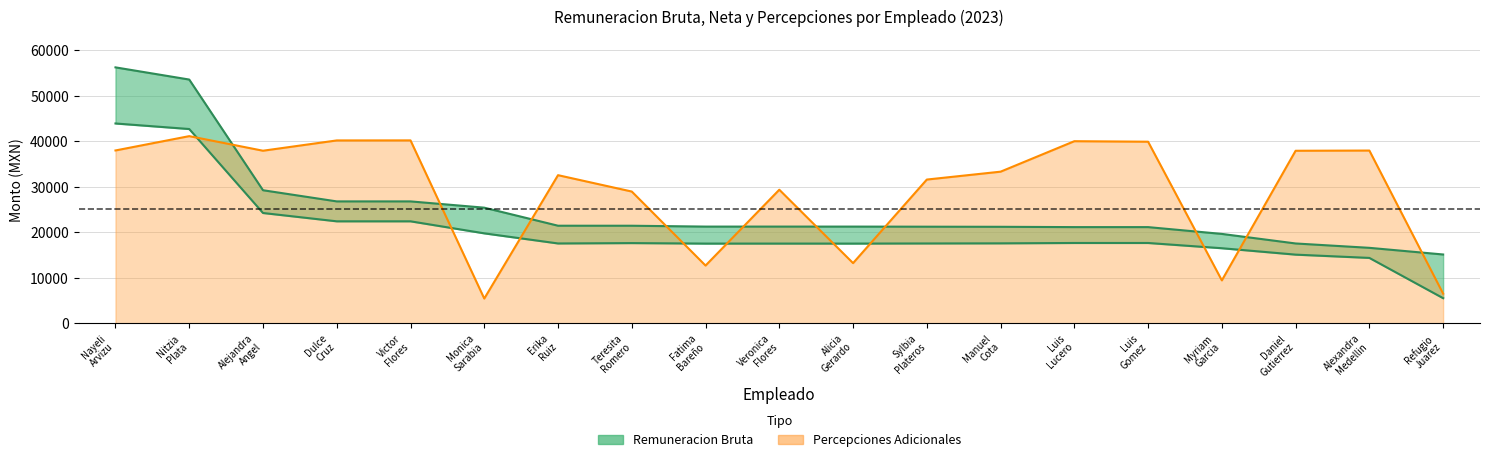

True or false: Remuneracion Bruta has more than 0 interior local peaks.

False